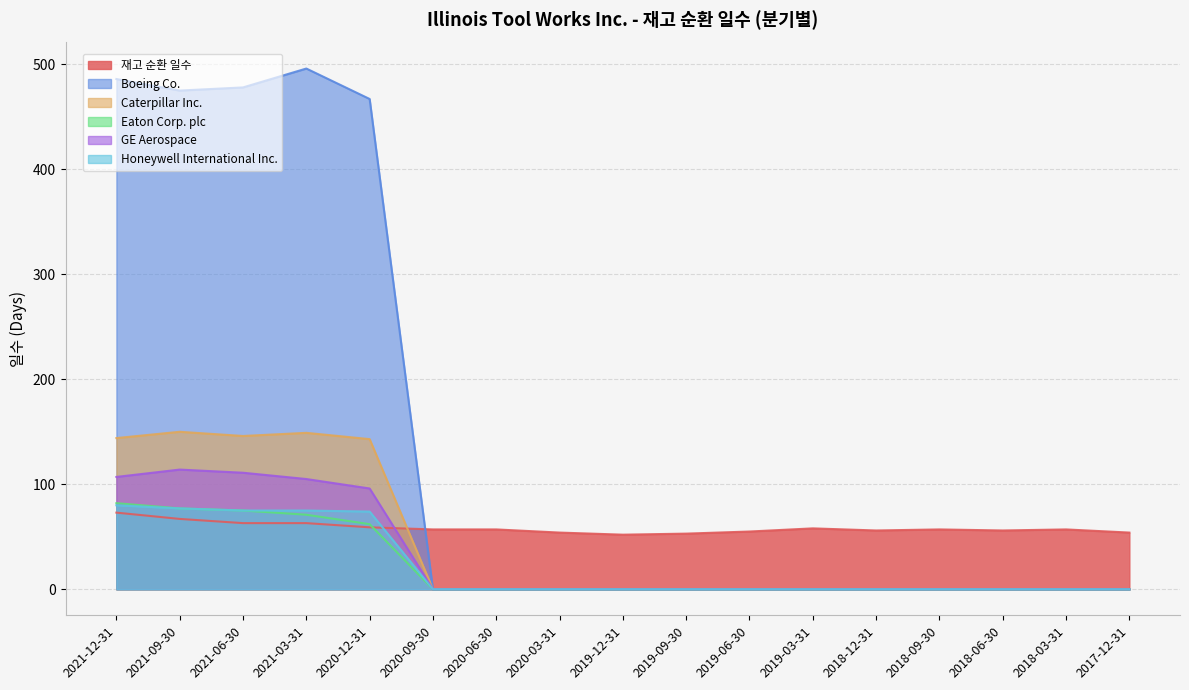

True or false: GE Aerospace has a value of 0 at 2019-06-30.

True